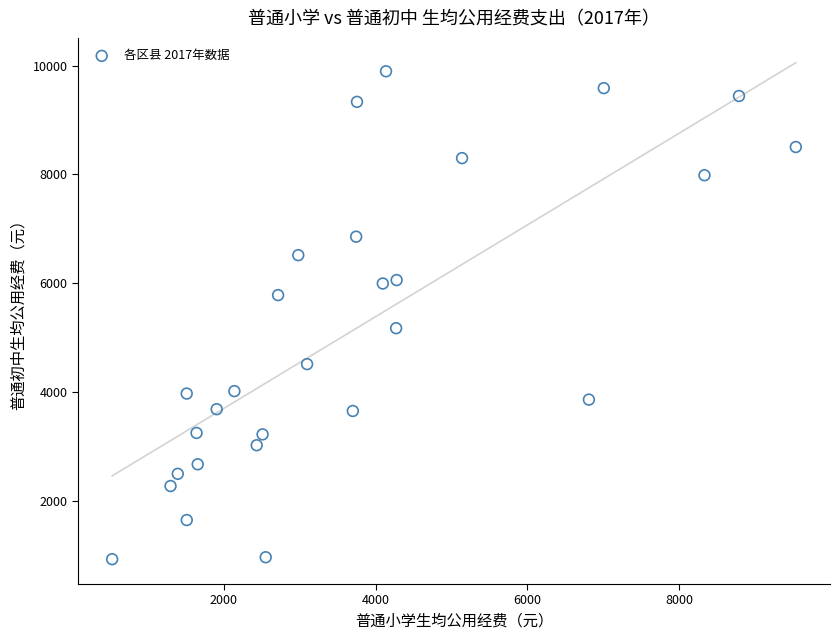

What Y value in the scatter plot is closest to 5408?

5170.1